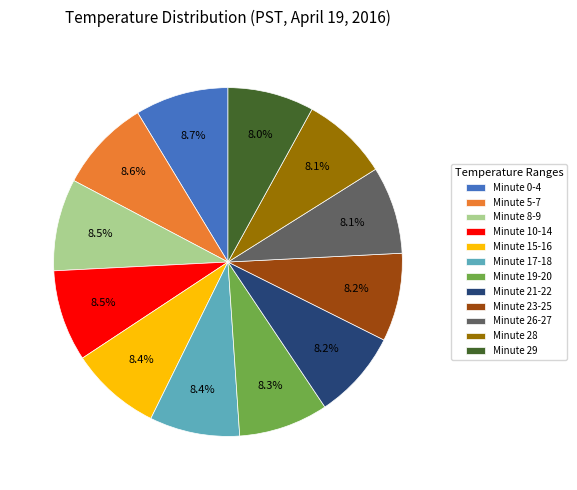

To the nearest percent, what percentage of the pie is Minute 0-4?

9%